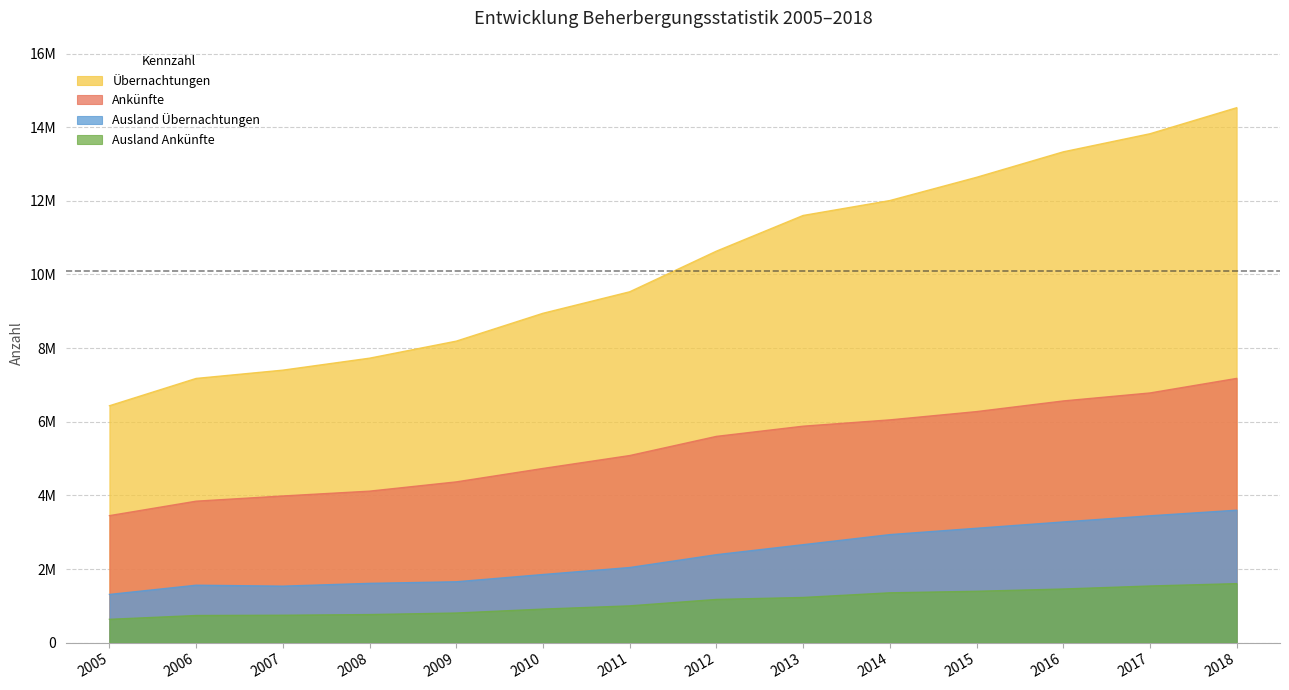

What is the difference between the second highest and minimum values in the Ausland Übernachtungen series?

2135738